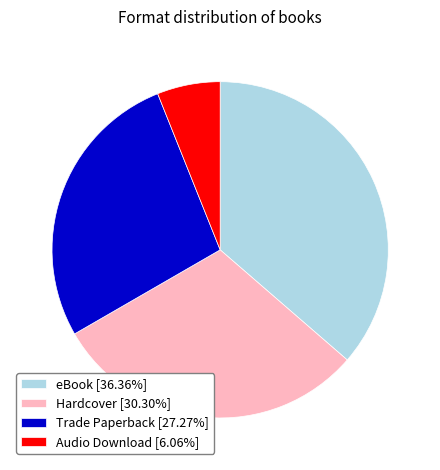

Rank the categories by value from lowest to highest.

Audio Download, Trade Paperback, Hardcover, eBook